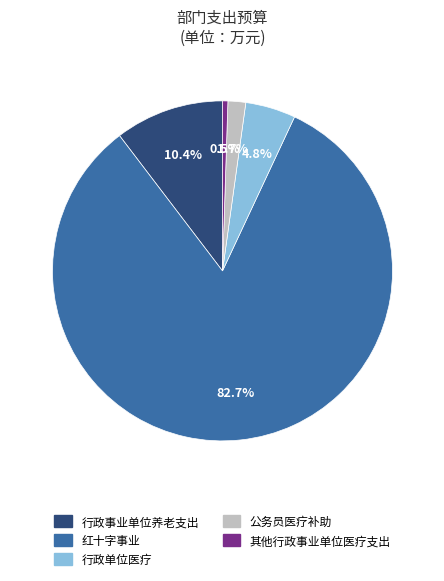

Is there a majority slice in this chart?

Yes